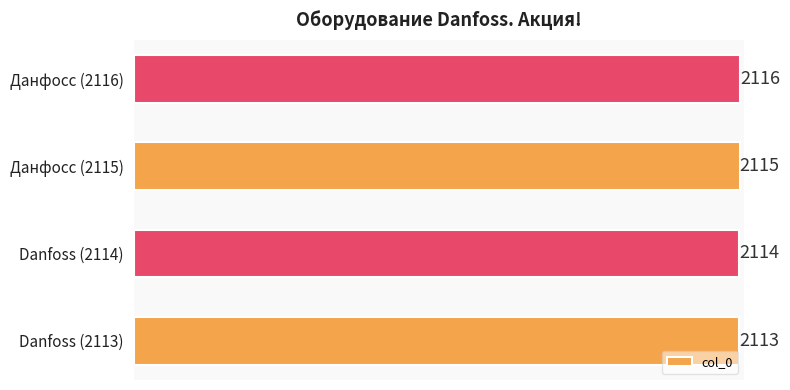

How many values are between 2114 and 2116?

3